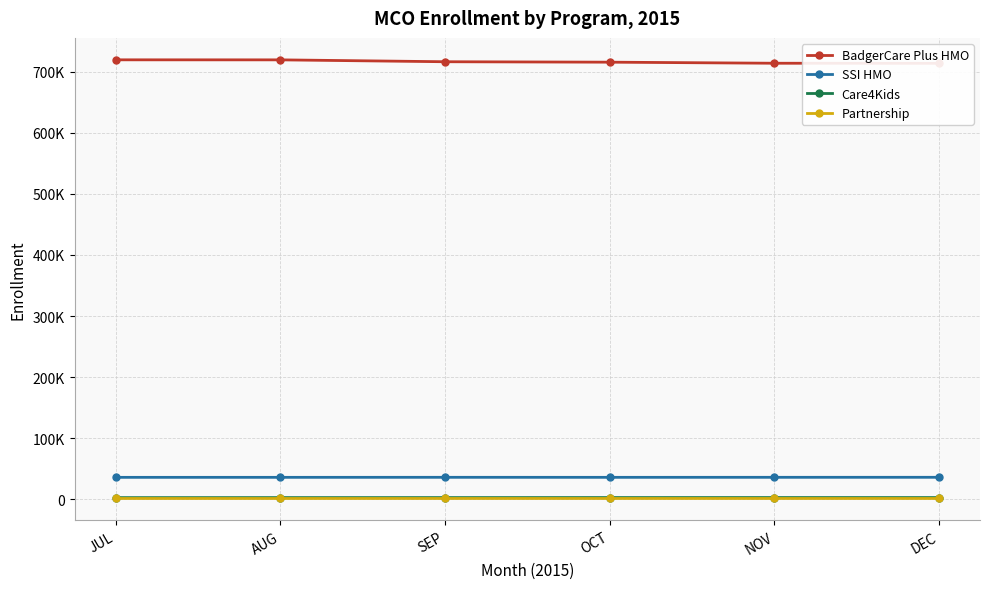

True or false: SSI HMO has more than 1 interior local peaks.

False